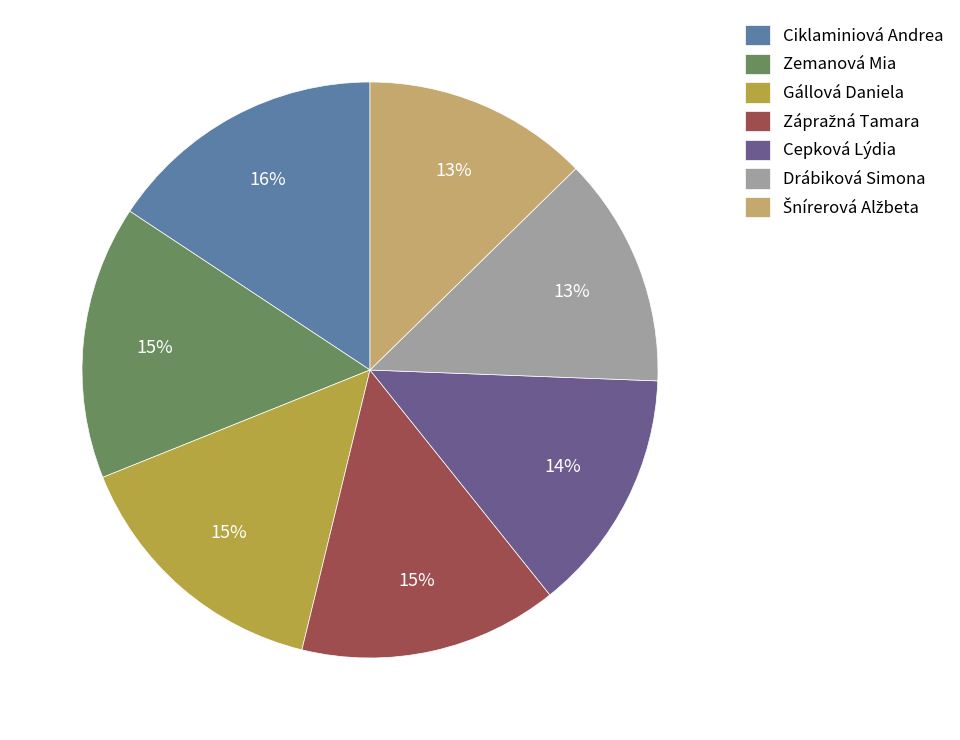

To the nearest percent, what is the combined percentage of Cepková Lýdia and Drábiková Simona?

27%